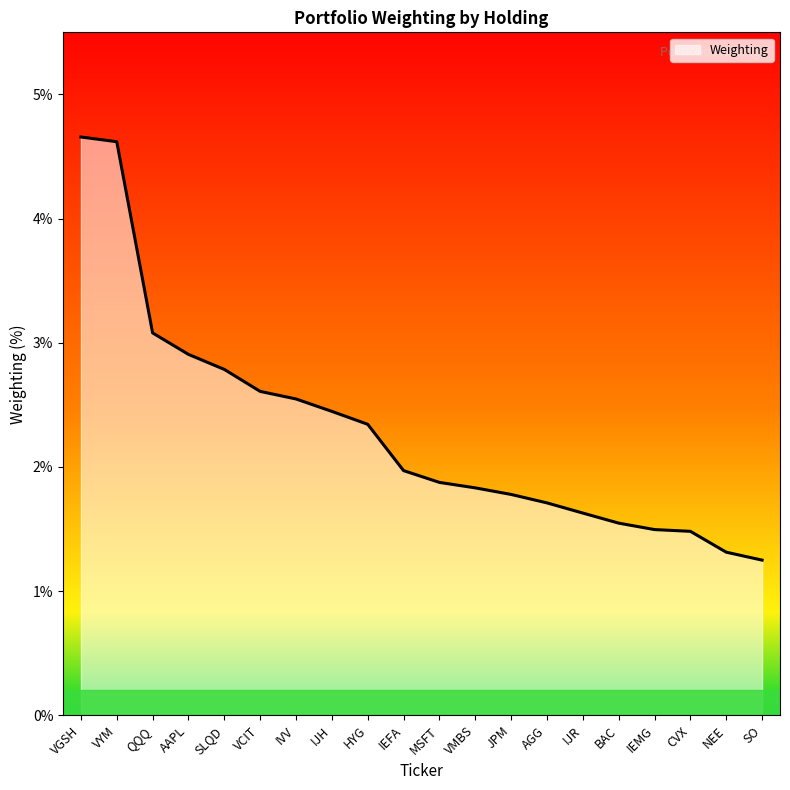

What is the sum of the values at IEMG and AGG?

3.2